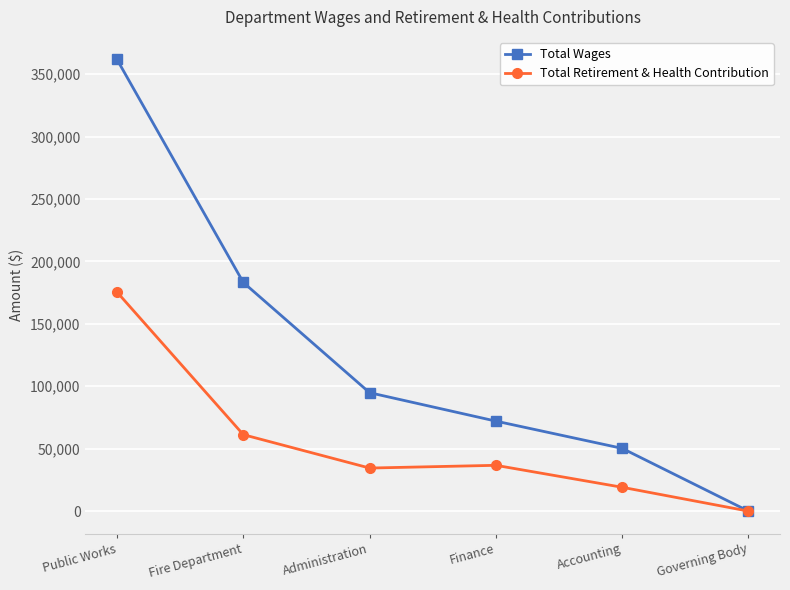

In Total Retirement & Health Contribution, how many points are lower than both neighbors (excluding endpoints)?

1